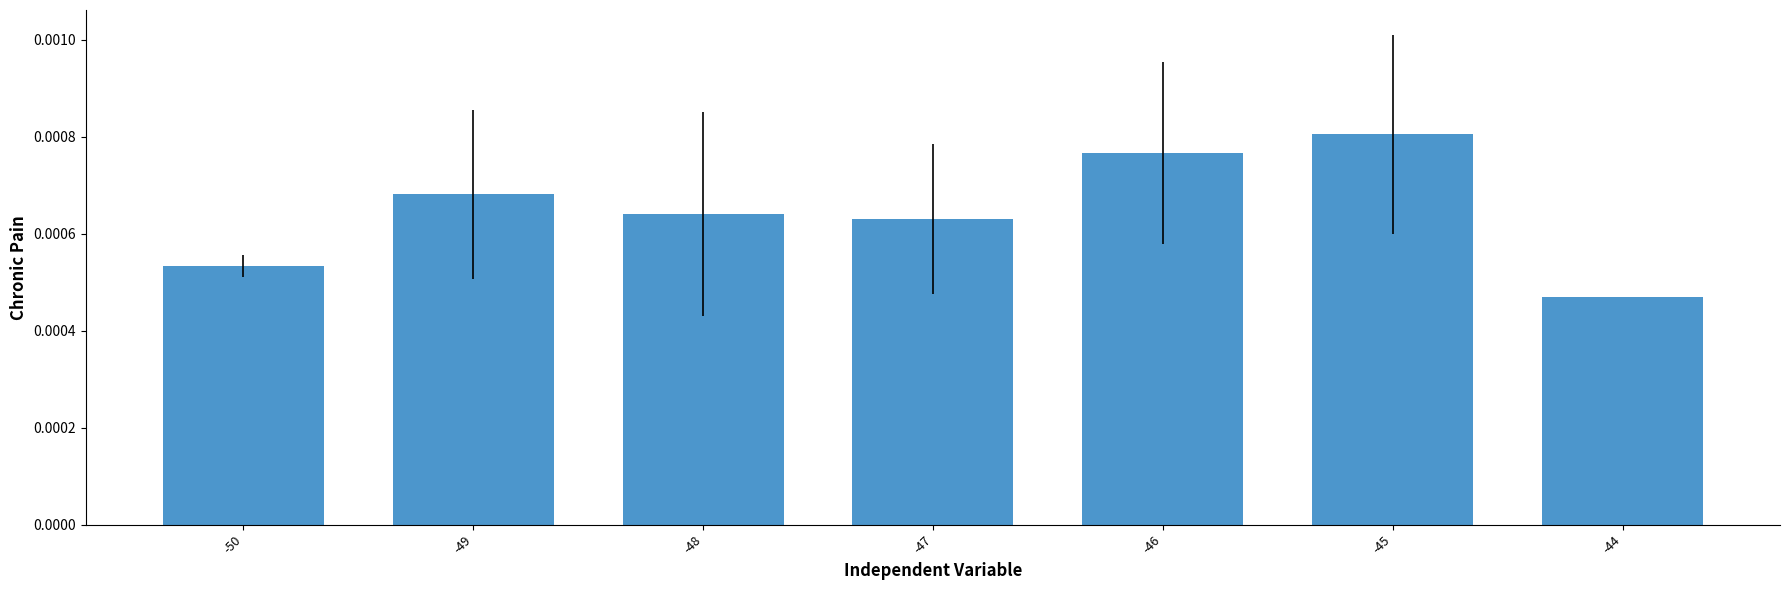

Does the chart contain stacked bars?

No